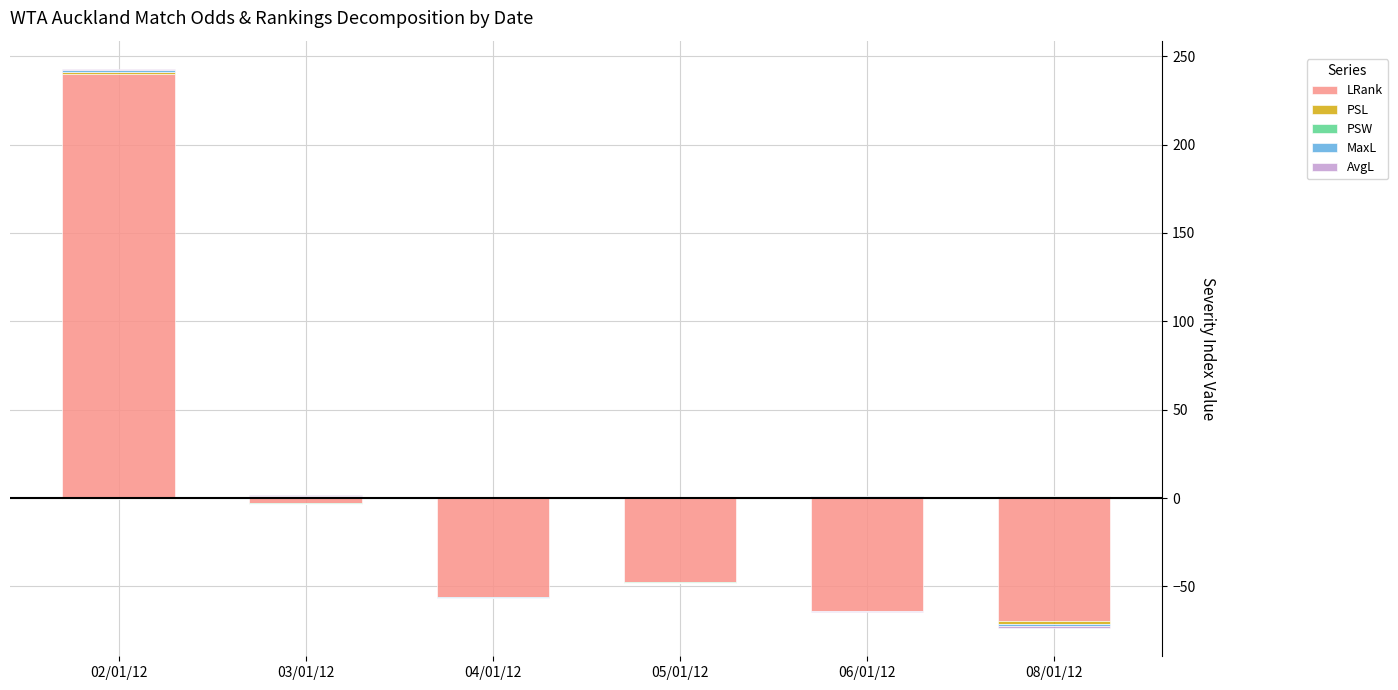

How many bars are there in each group?

5